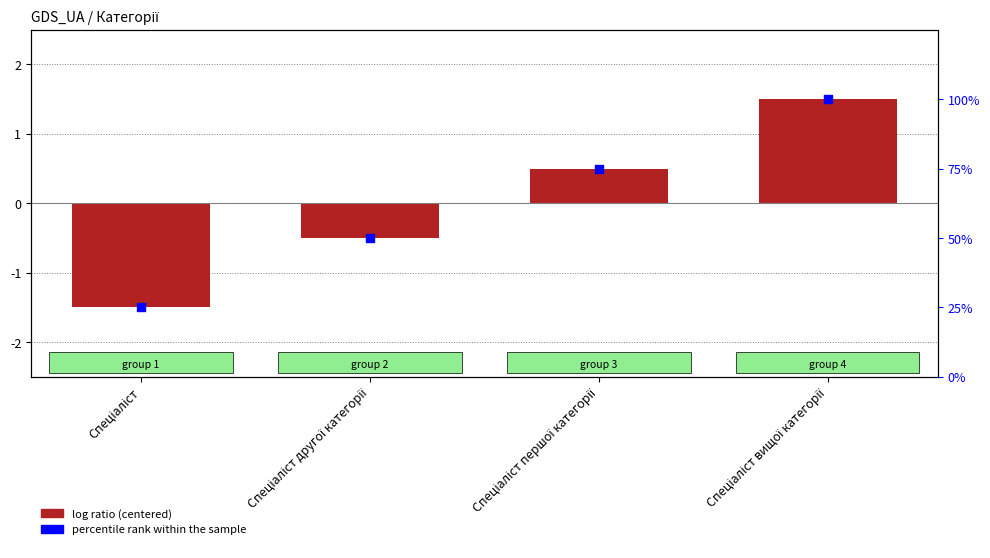

Which series contains the highest Y value?

percentile rank within the sample